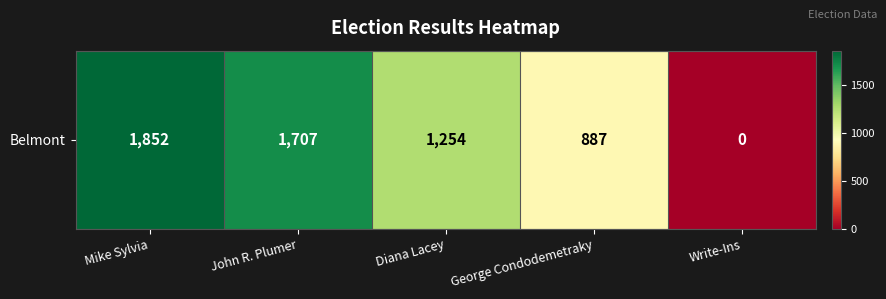

What is the sum of the values at John R. Plumer and Write-Ins?

1707